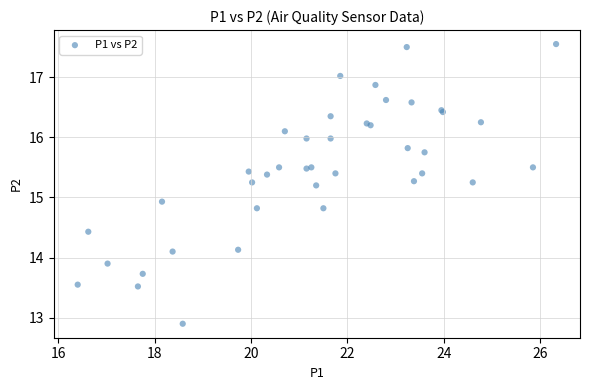

What Y value in the scatter plot is closest to 15?

14.9